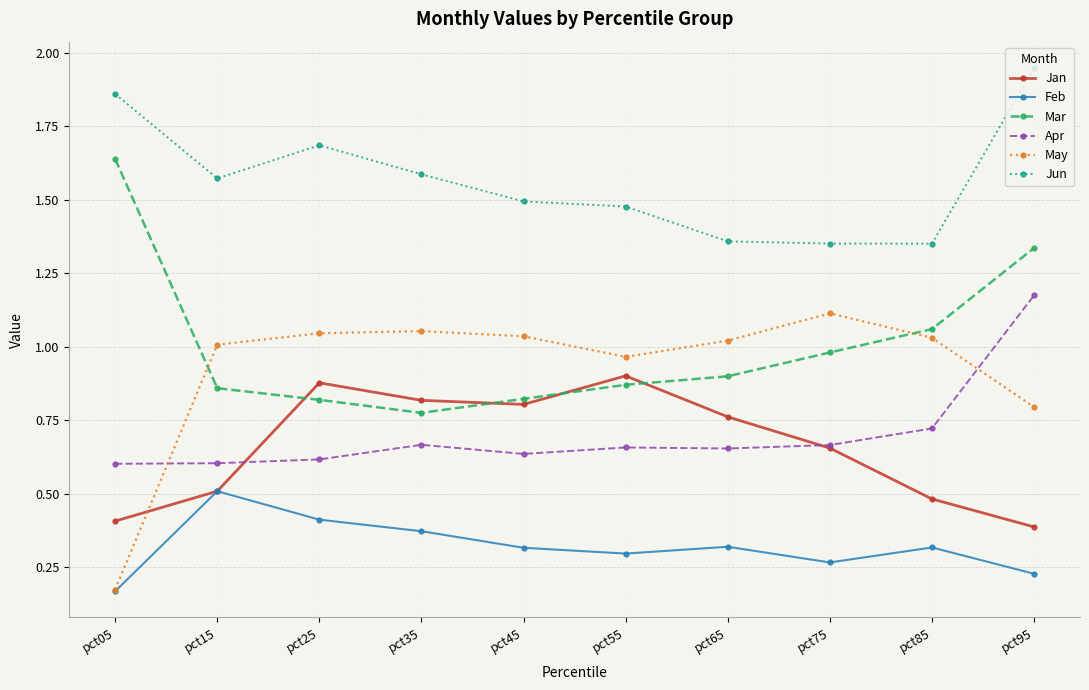

Is it true that Apr equals 0.6 at pct15?

True